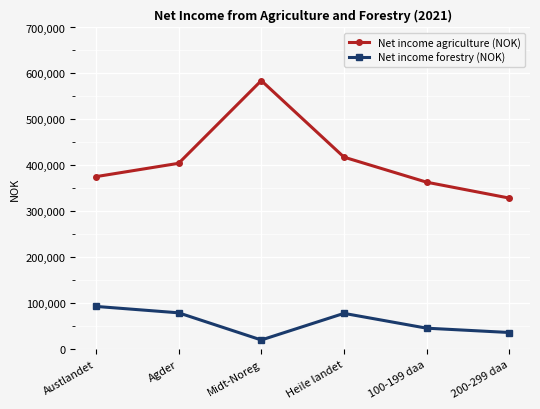

What is the value of the Net income agriculture (NOK) point at the 2nd from the left?

404411